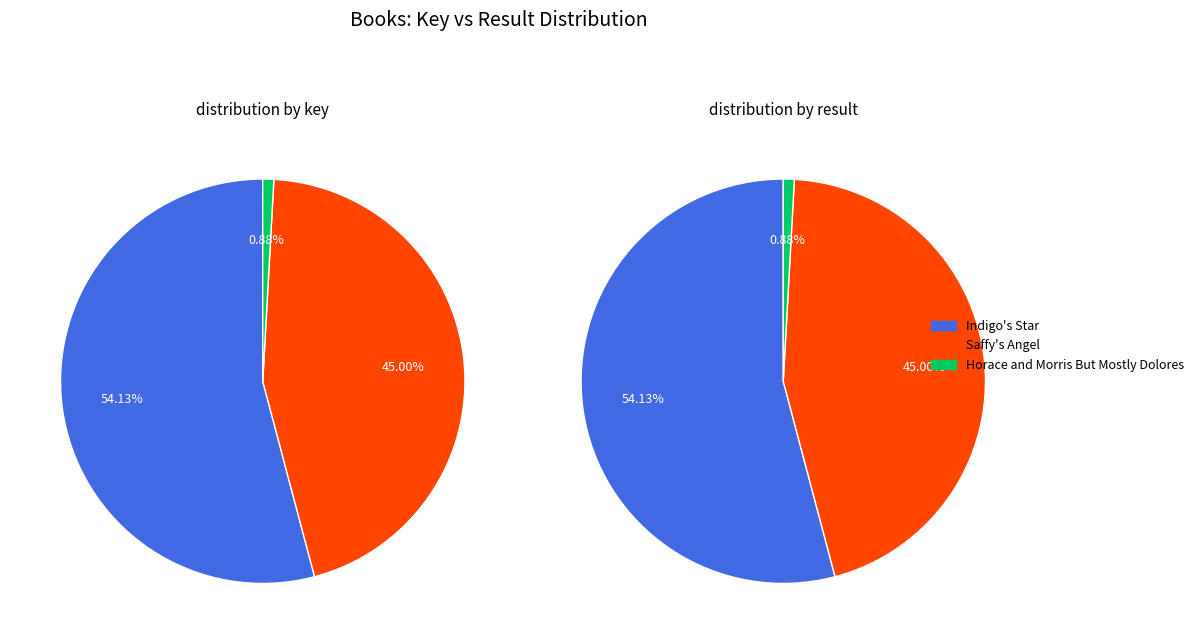

Count the number of slices in the pie.

3